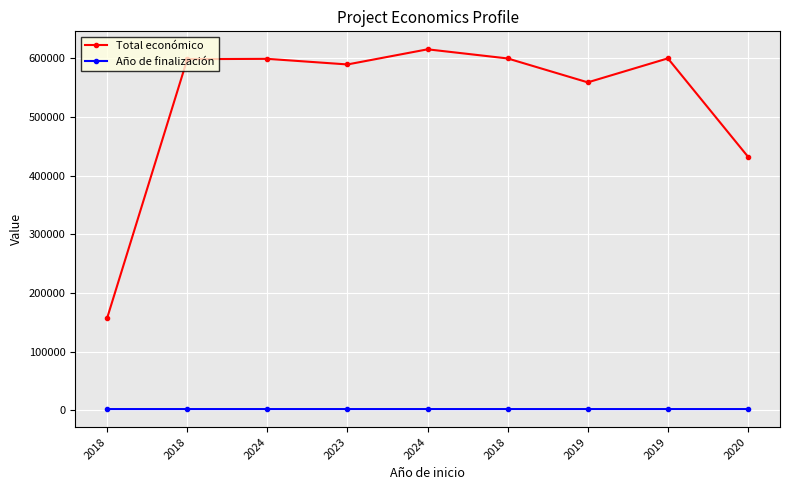

Is the value of Año de finalización at 2023 greater than the value of Total económico at 2020?

No